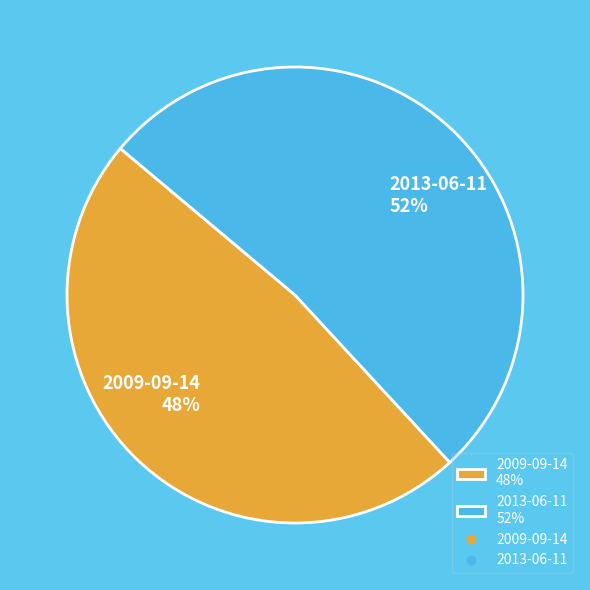

Between 2009-09-14 and 2013-06-11, which is larger?

2013-06-11